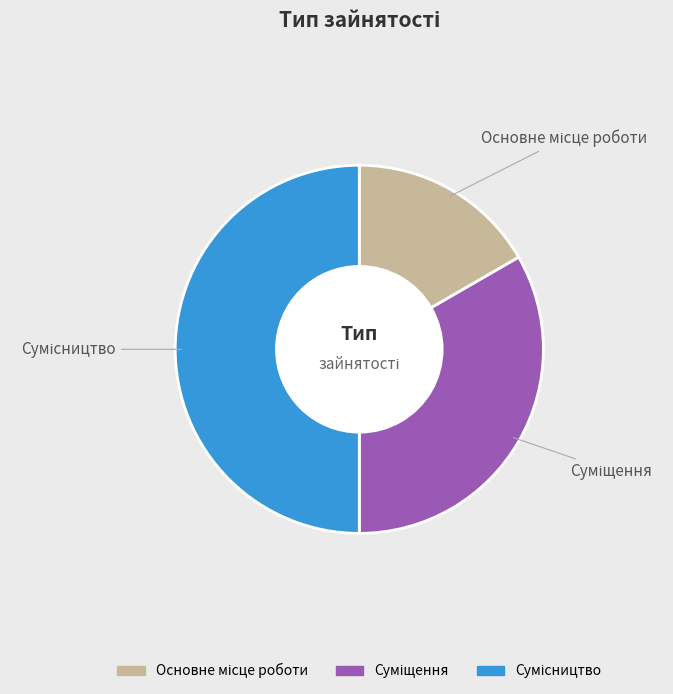

What is the largest slice in the pie chart?

Сумісництво